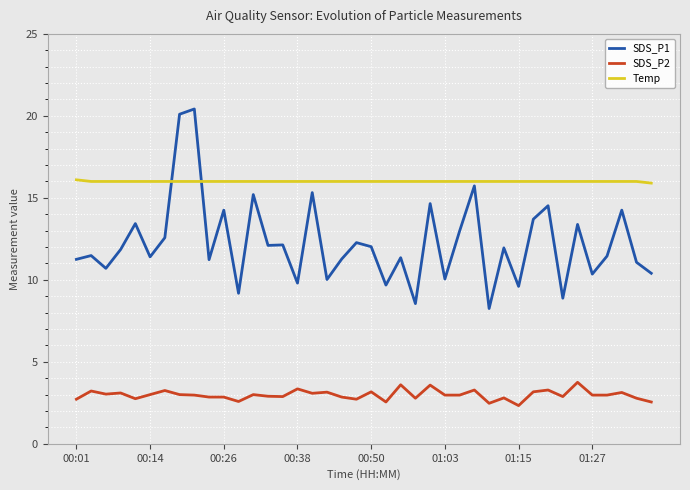

Rank the series by their average value, from lowest to highest.

SDS_P2, SDS_P1, Temp